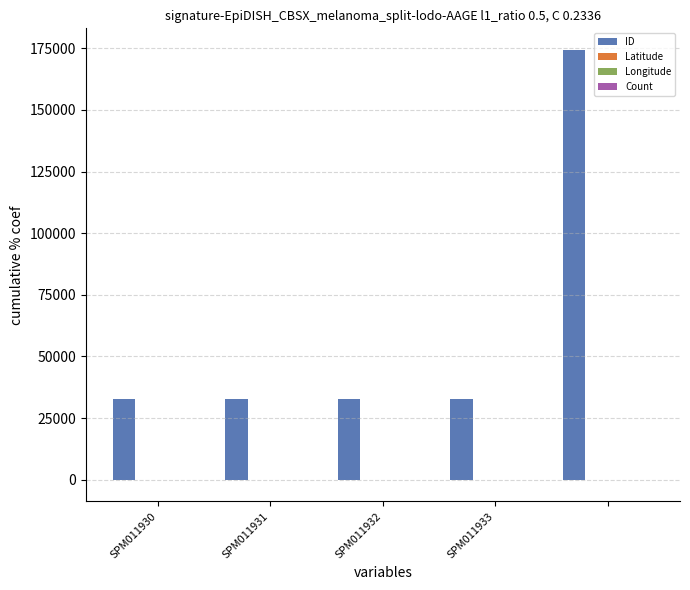

Which series has the largest total across all categories?

ID